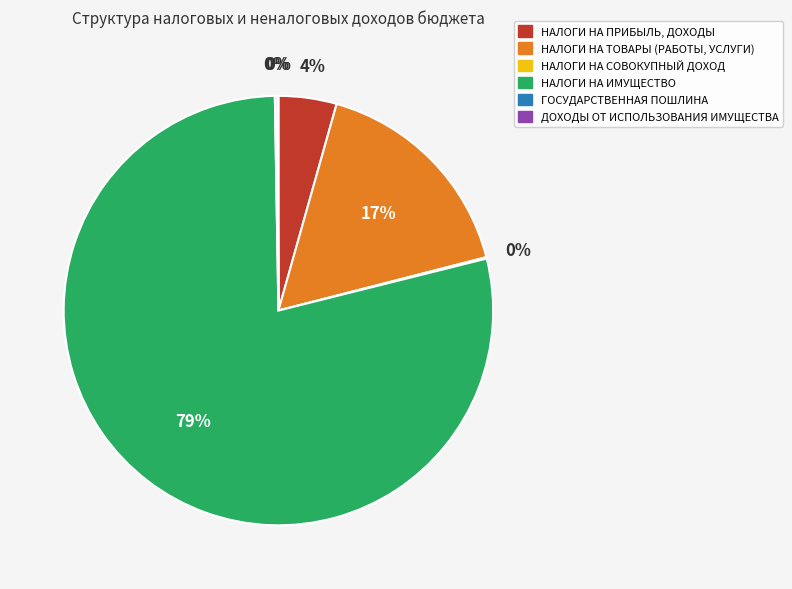

What is the majority slice?

НАЛОГИ НА ИМУЩЕСТВО